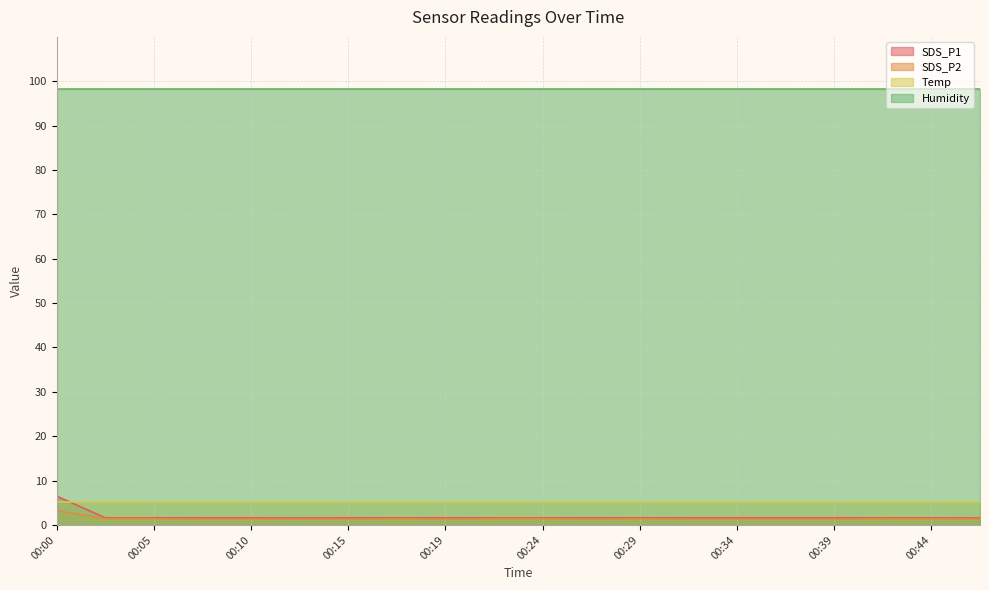

True or false: SDS_P2 and SDS_P1 intersect in this chart.

False